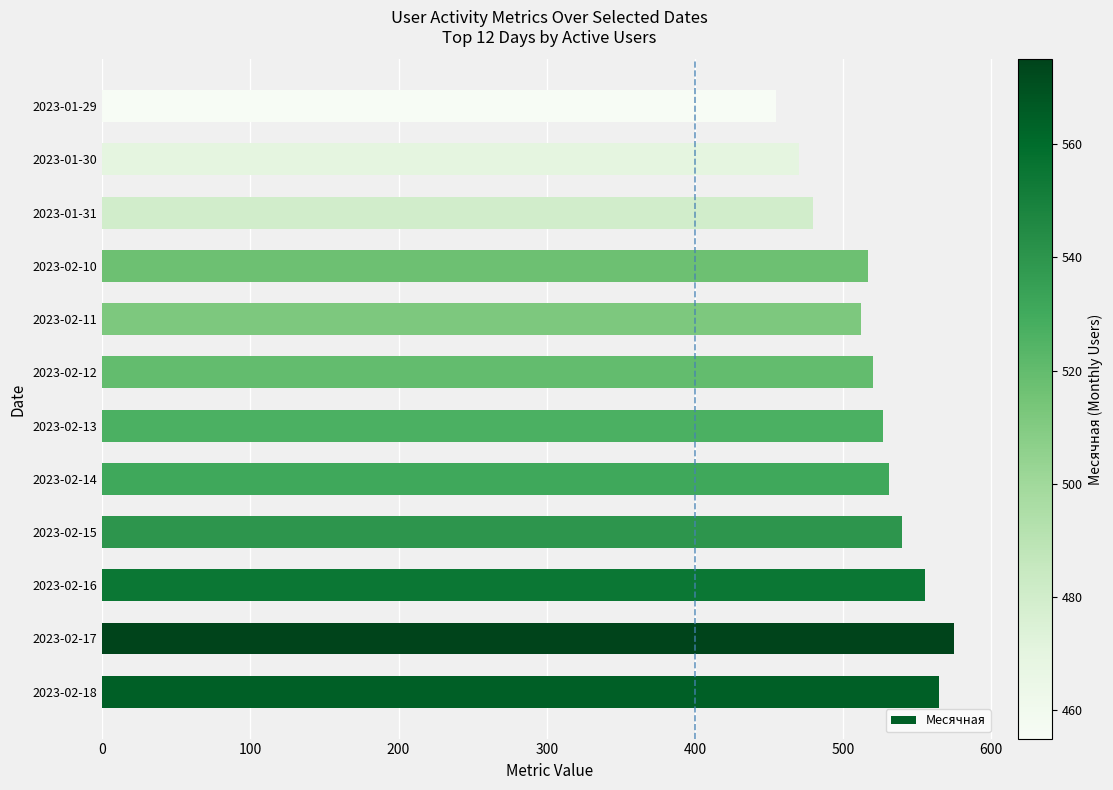

Is it true that the value at 2023-02-18 is 389?

False